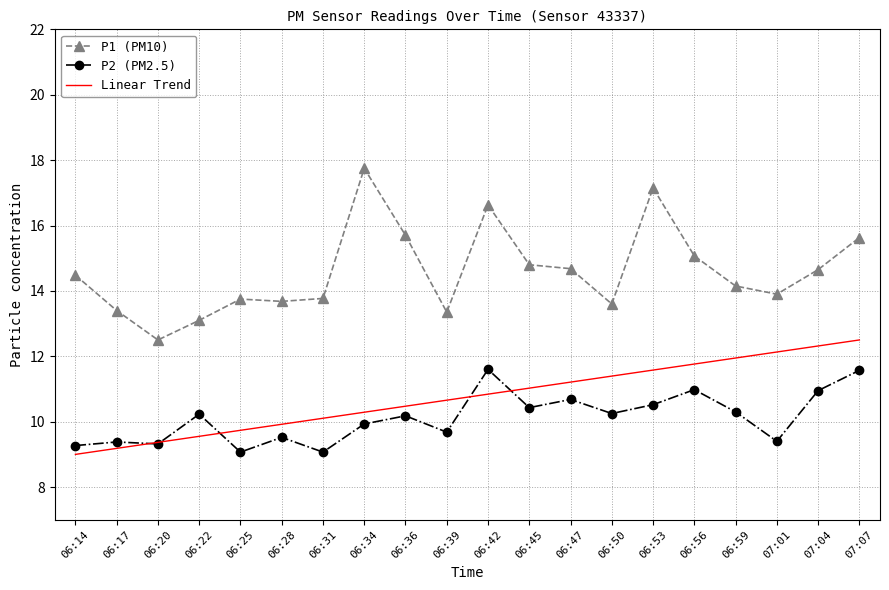

What is the lowest value of the P1 series?

12.5